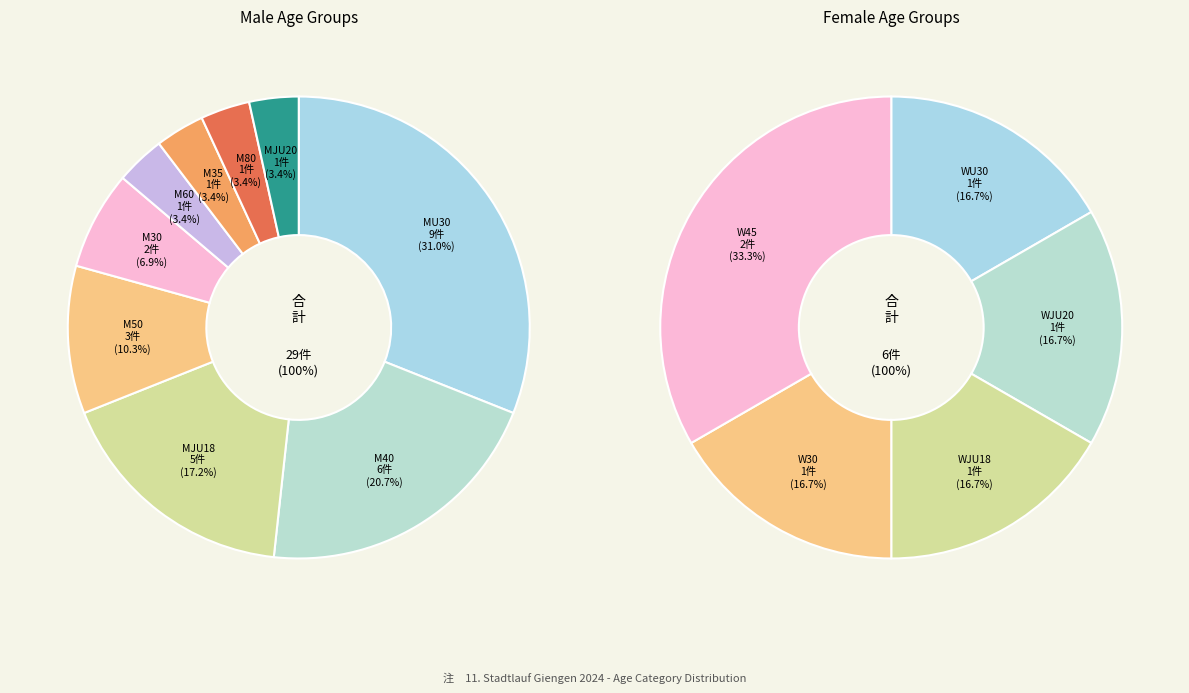

To the nearest percent, what portion does M30 represent?

7%